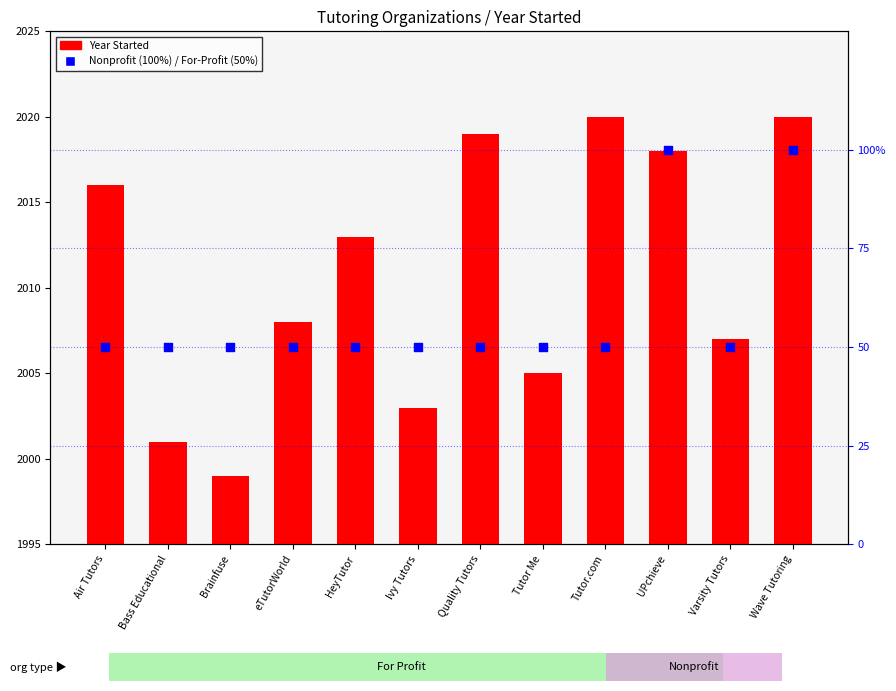

Is the value of Nonprofit (100%) / For-Profit (50%) at Wave Tutoring greater than the value of Year Started at HeyTutor?

Yes